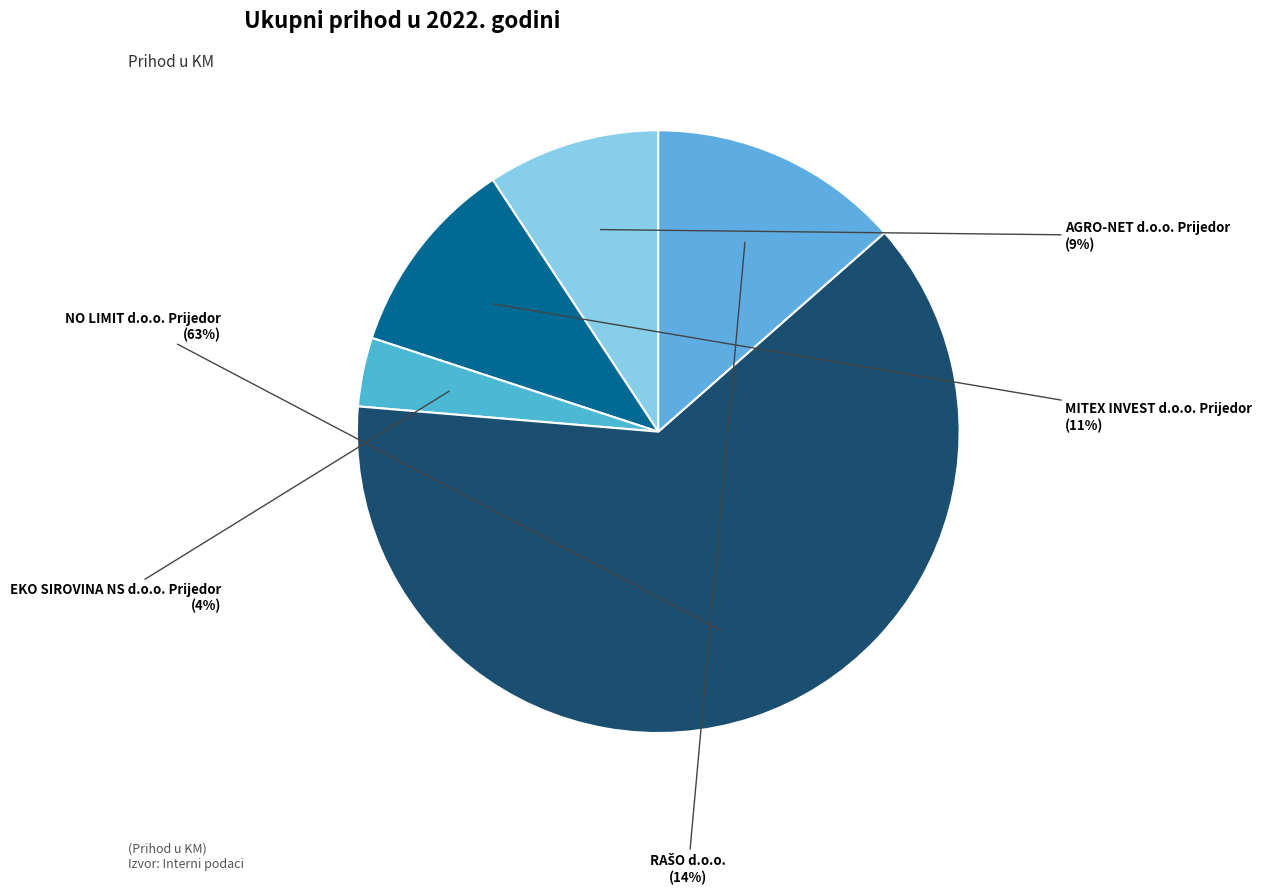

How many slices are in this pie chart?

5